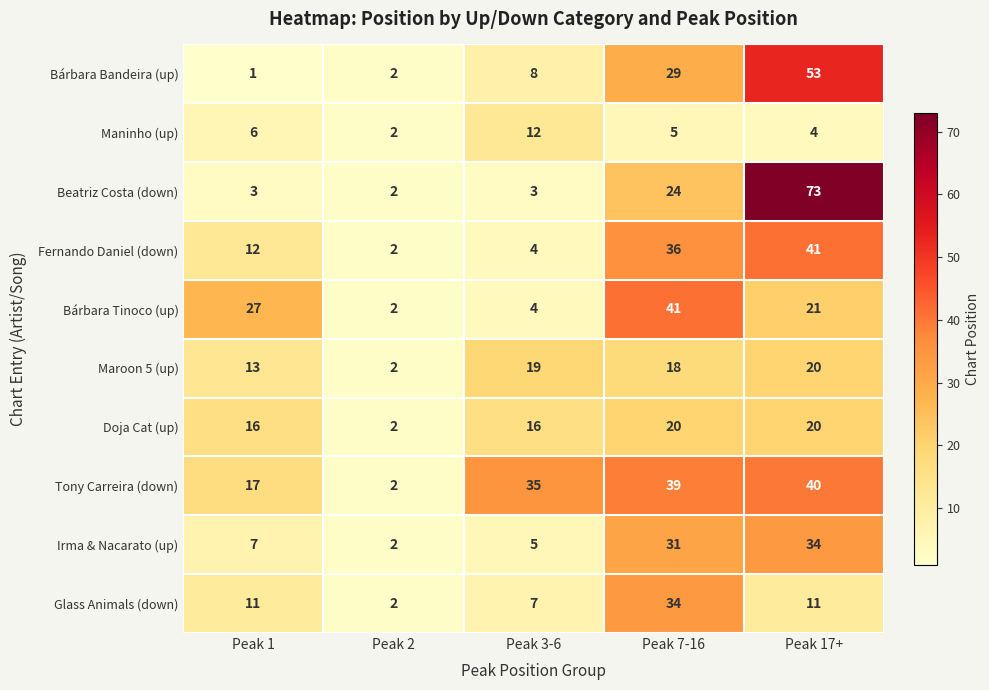

What is the difference between the Tony Carreira (down) values at Peak 7-16 and Peak 2?

37